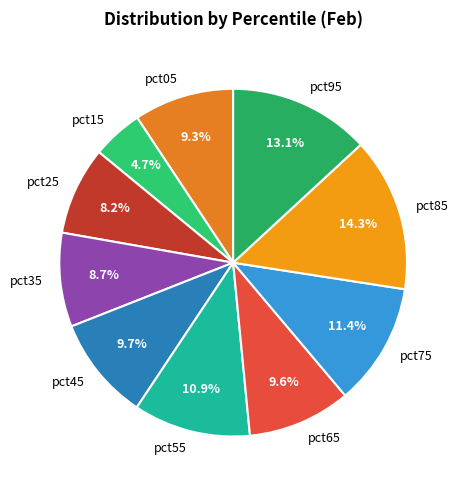

What percentage is the pct25 slice, to the nearest percent?

8%